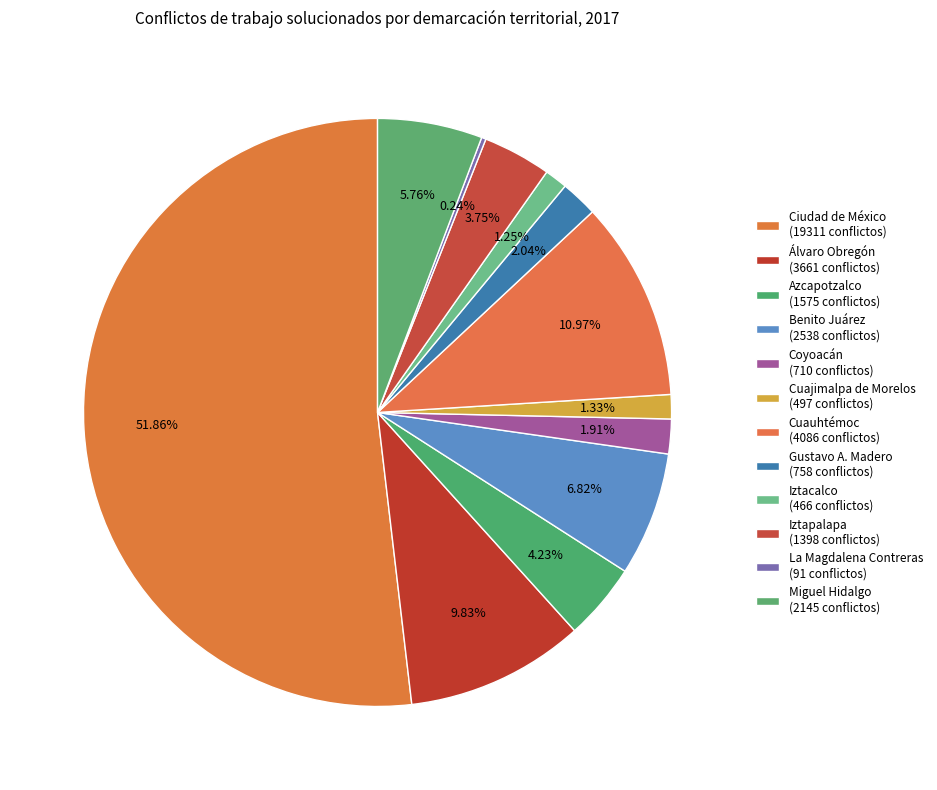

The Miguel Hidalgo slice represents 6% of the pie. True or false?

True